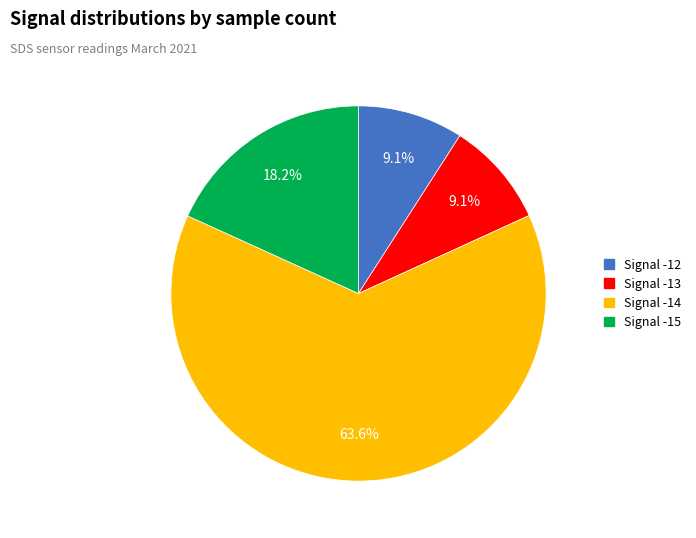

Does any single category account for the majority?

Yes